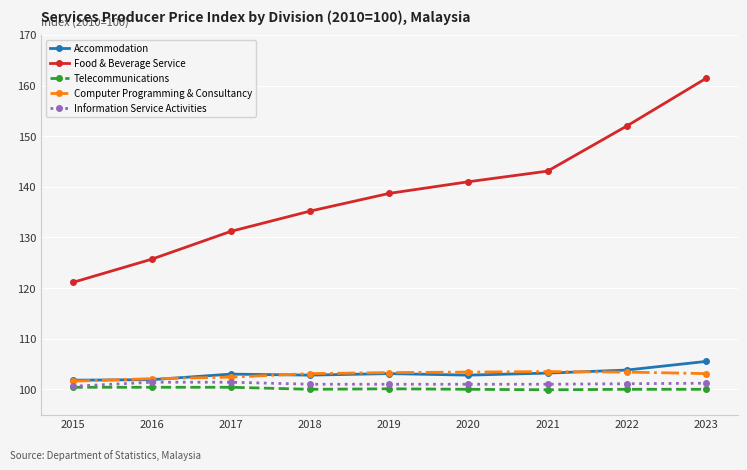

What is the approximate value of Information Service Activities at 2020?

101.0